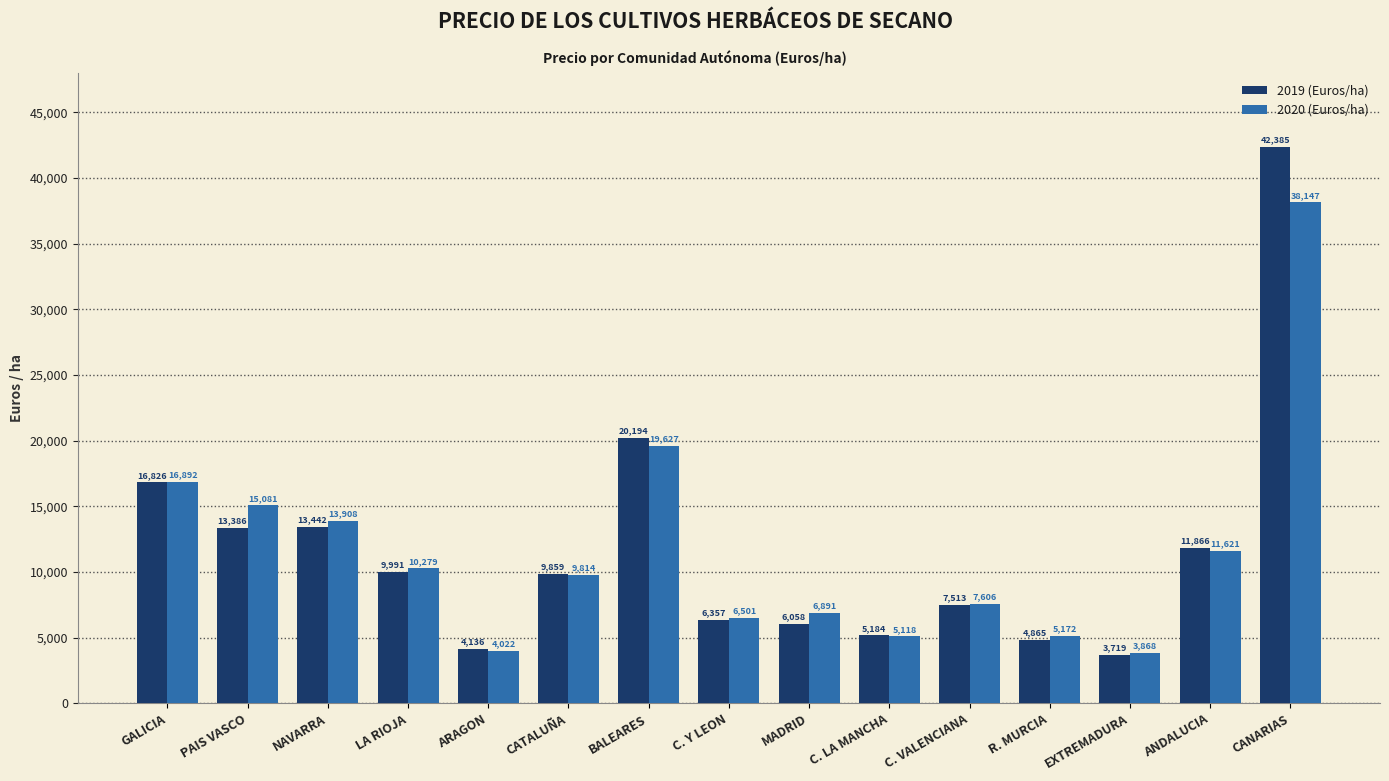

Does the chart contain any negative values?

No